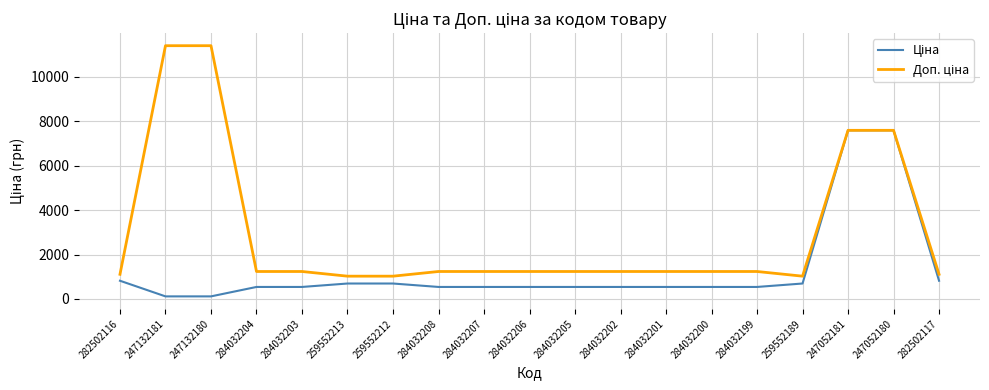

What is the spread (max minus min) of values at 284032205?

696.4